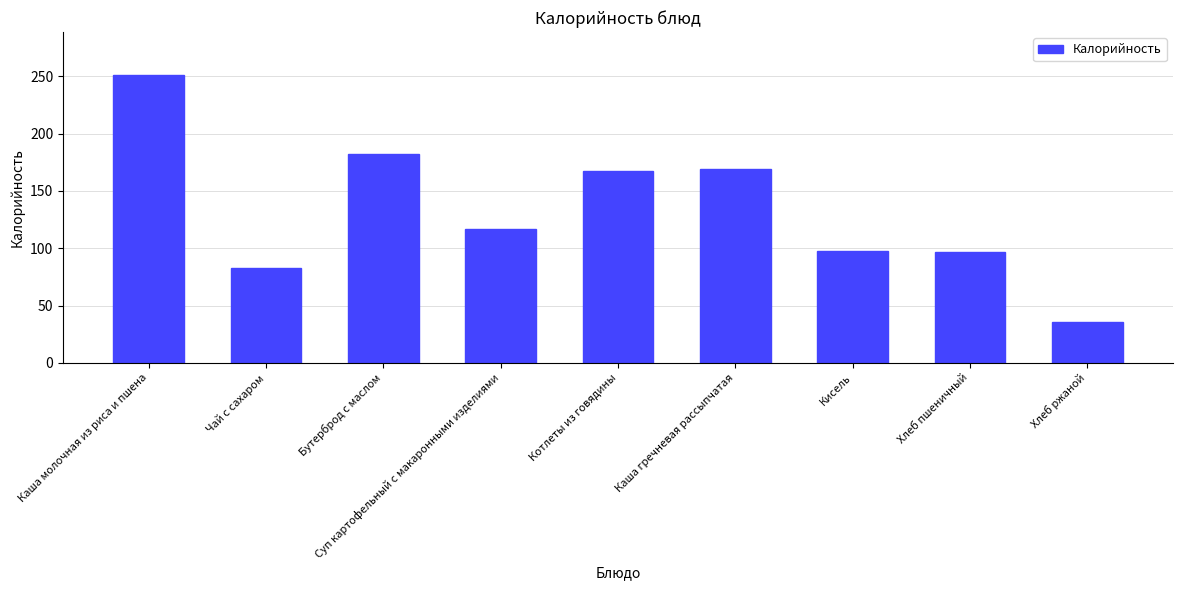

Which label corresponds to the smallest value in the chart?

Хлеб ржаной